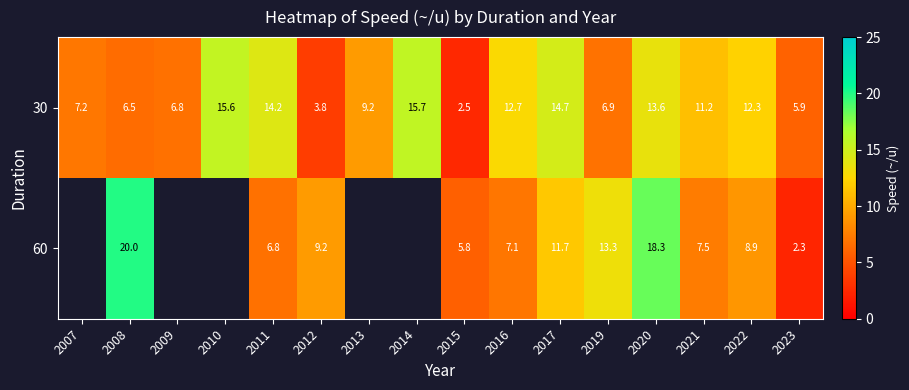

What is the average value of the 30 series?

9.9